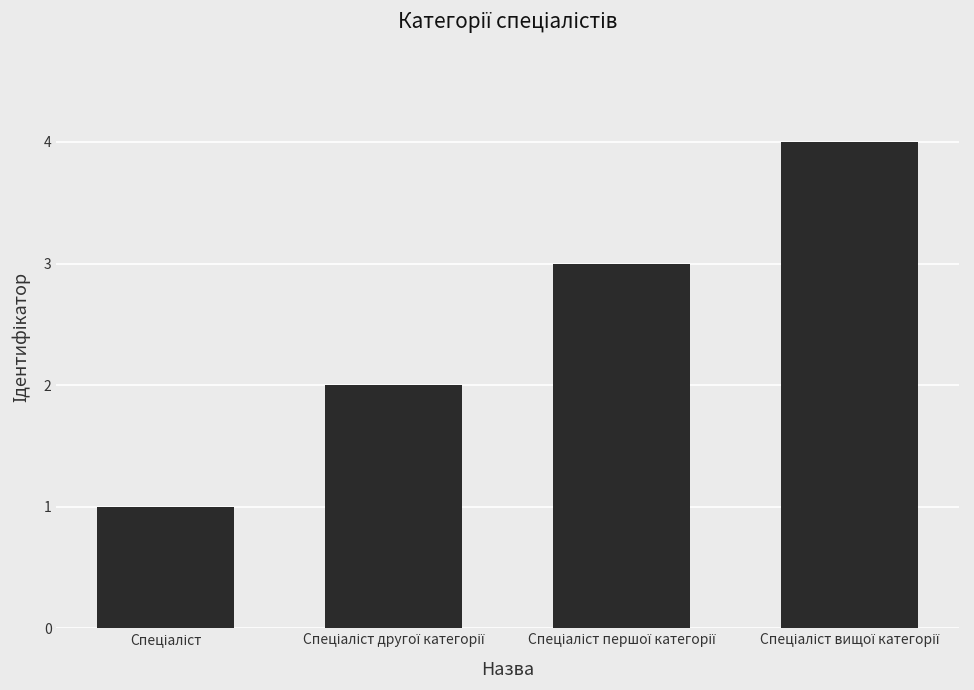

Does the chart contain stacked bars?

No